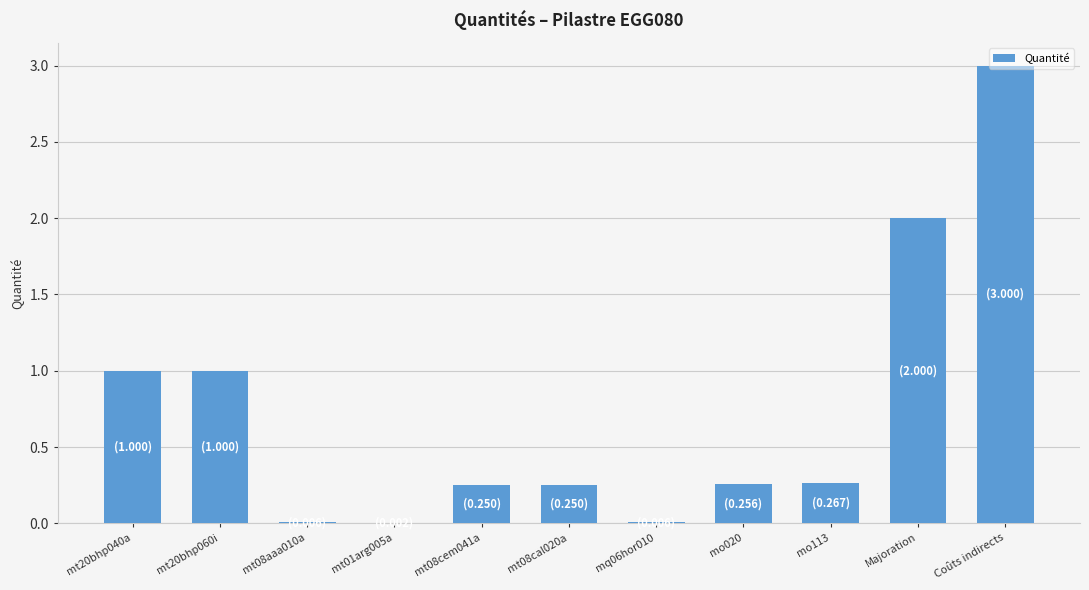

Count the number of categories in the chart.

11